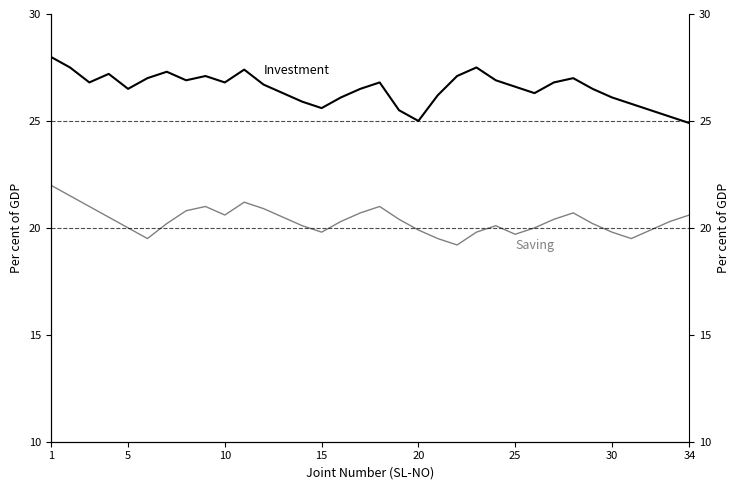

Rank the series by their maximum value, from lowest to highest.

Saving, Investment